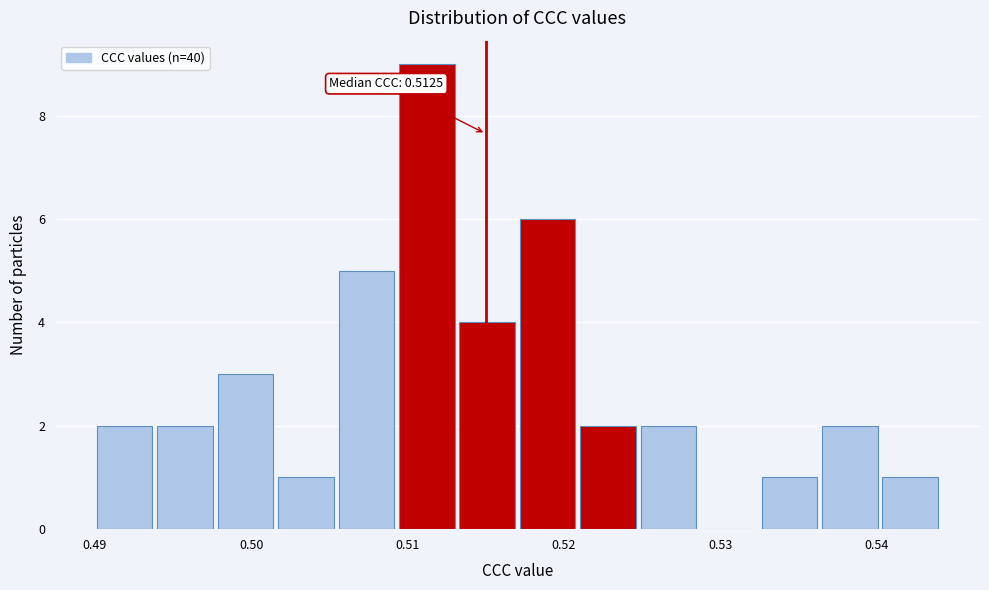

Read against the x-axis, roughly where is the centre of the tallest bar?

0.511